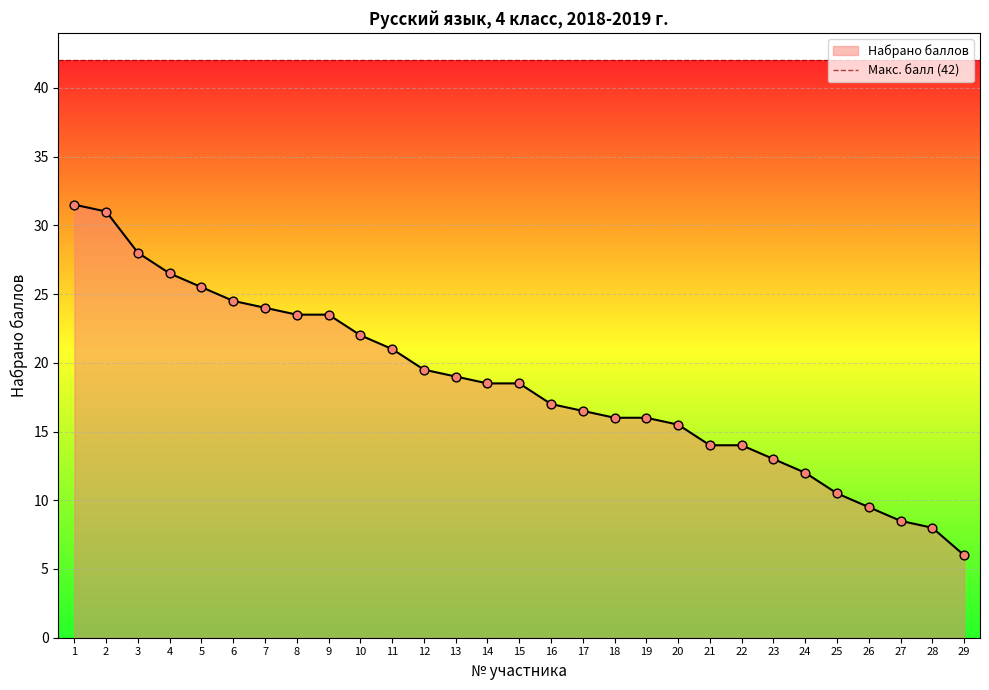

What is the ratio of the value at 11 to the value at 15?

1.1